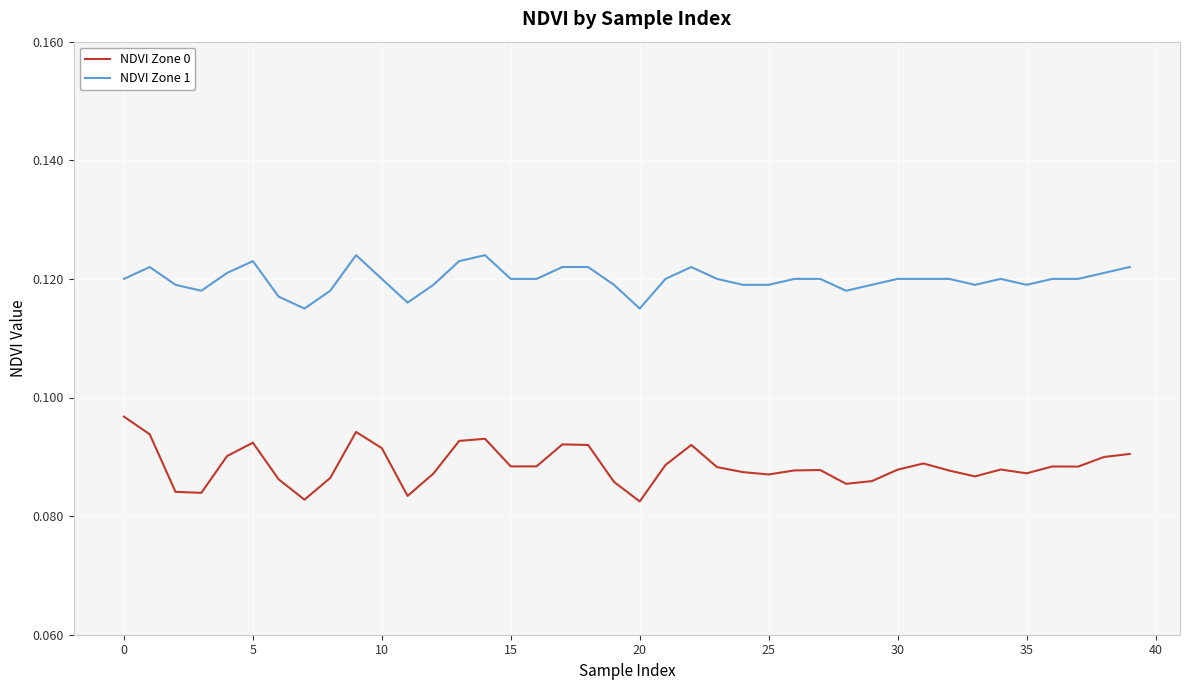

In NDVI Zone 0, how many points are higher than both neighbors (excluding endpoints)?

9